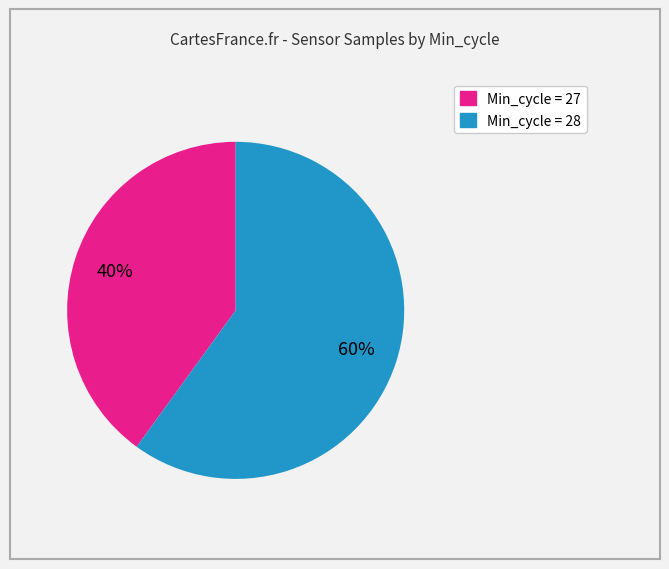

To the nearest percent, what is the average slice percentage?

50%